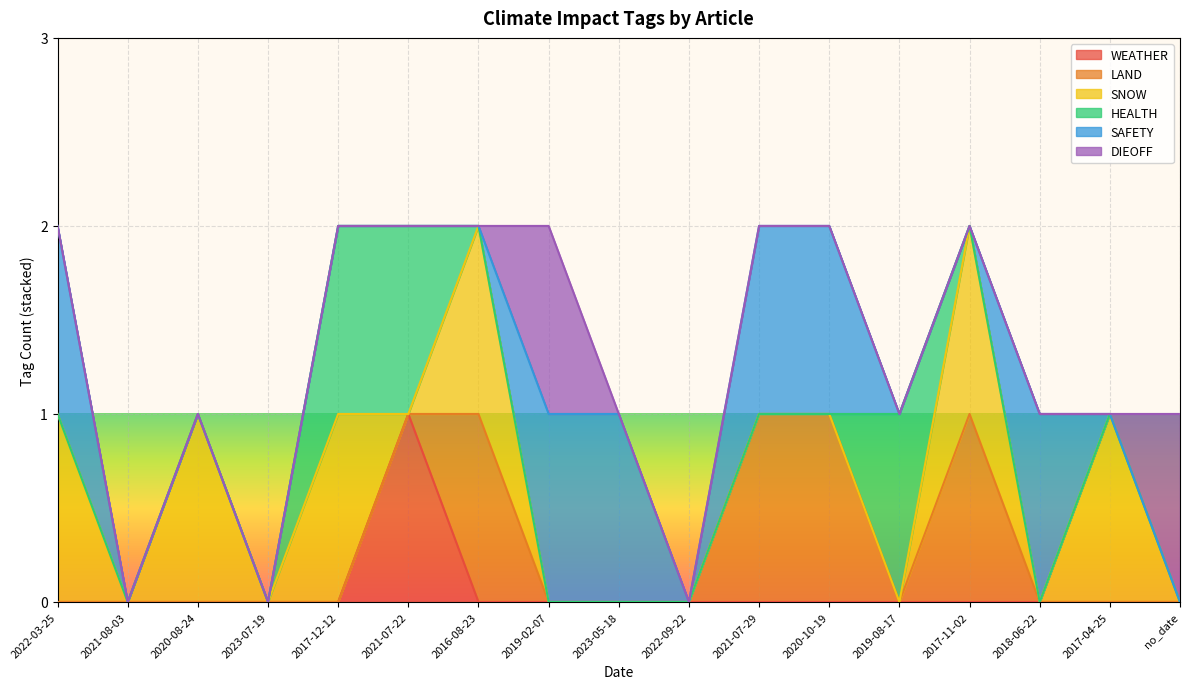

True or false: DIEOFF has a value of 0 at 2017-11-02.

False